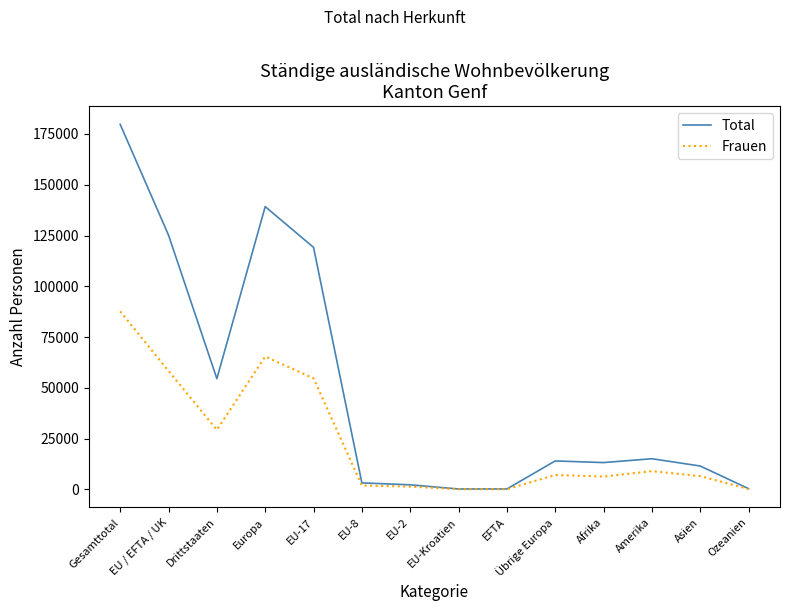

Is the value of Frauen at EU-Kroatien greater than the value of Total at EU-17?

No